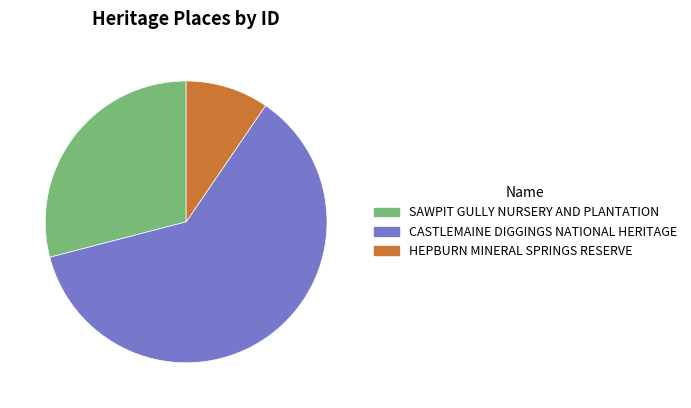

Is it true that HEPBURN MINERAL SPRINGS RESERVE is 1% of the pie?

False